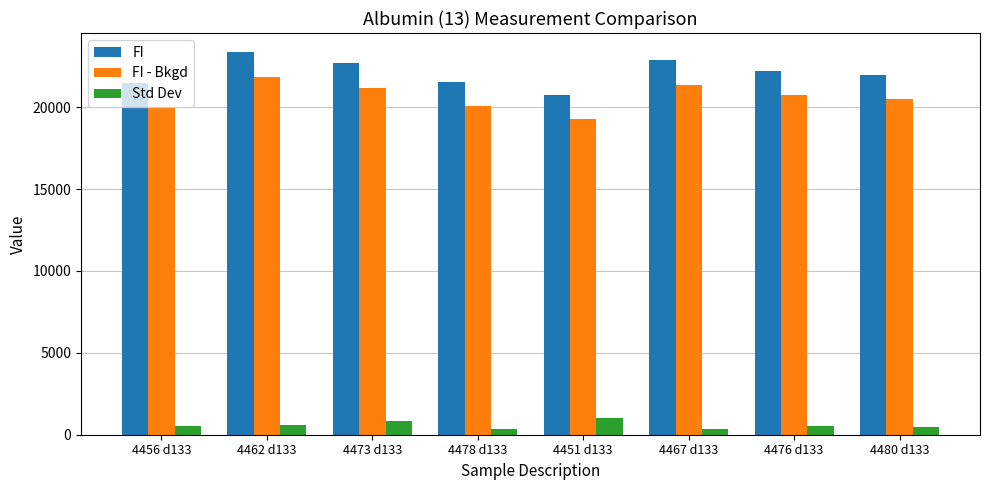

Does the chart contain any negative values?

No